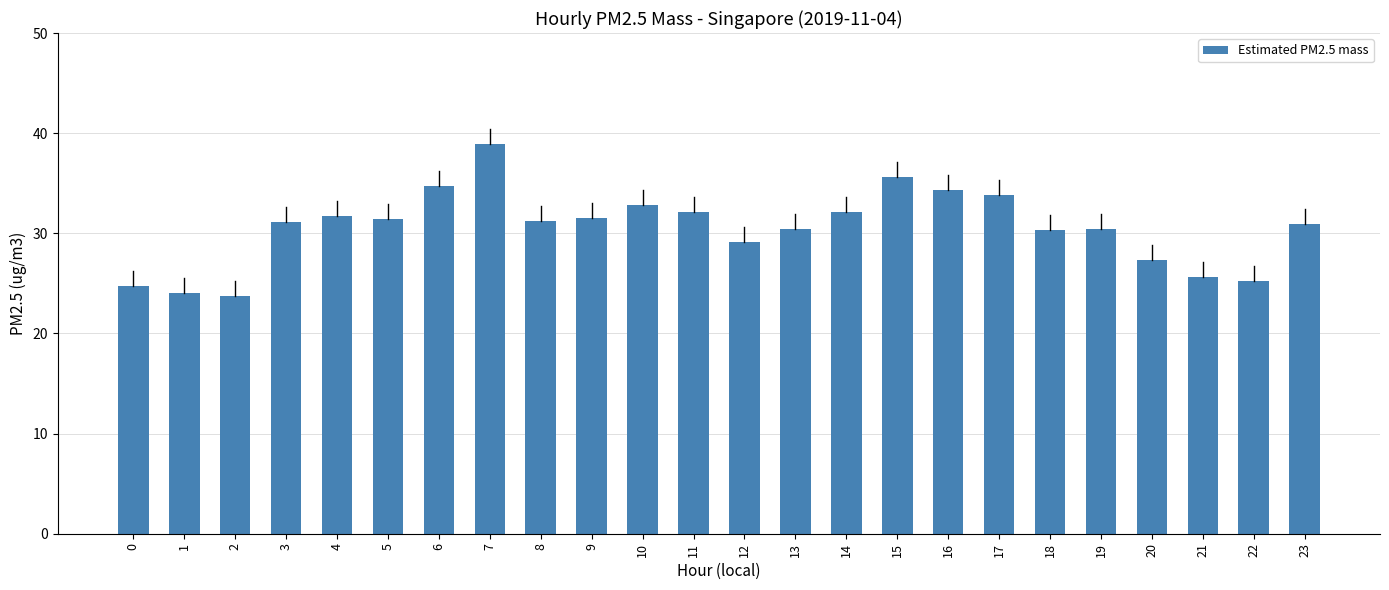

What is the sum of all values?

732.8